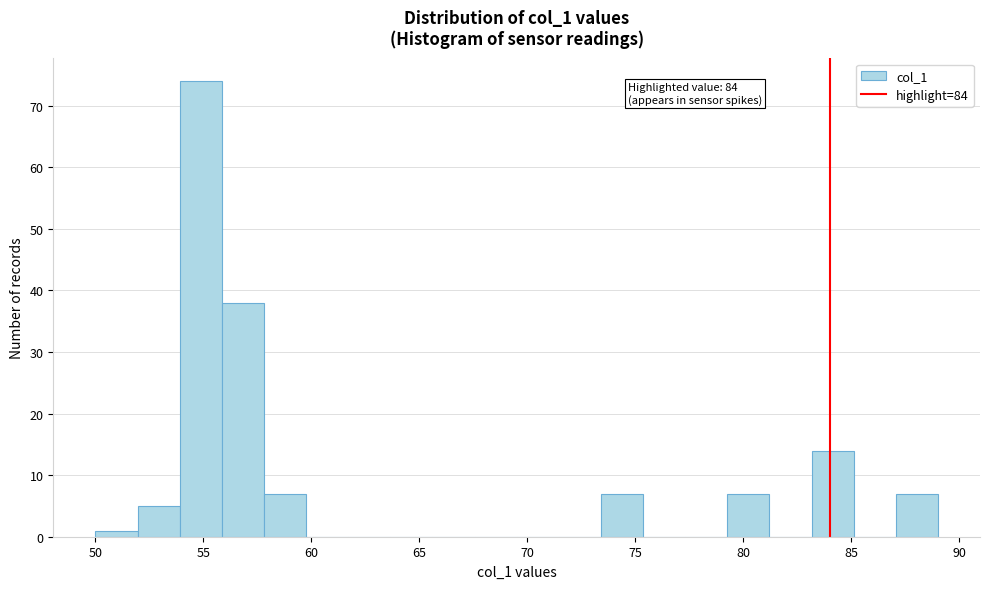

Read against the x-axis, roughly where is the centre of the tallest bar?

55.0